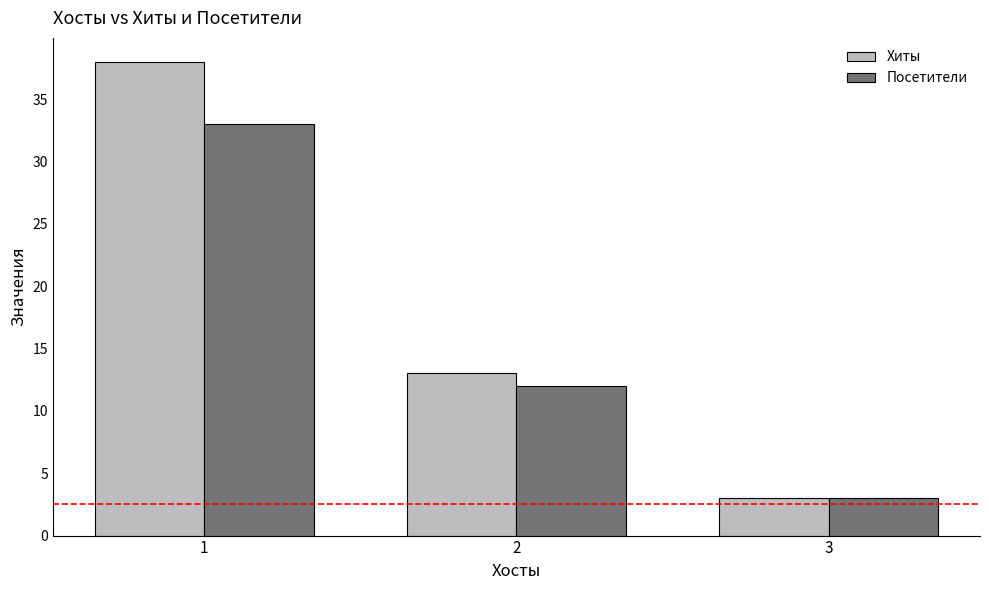

Which category has the lowest value in the Посетители series?

3